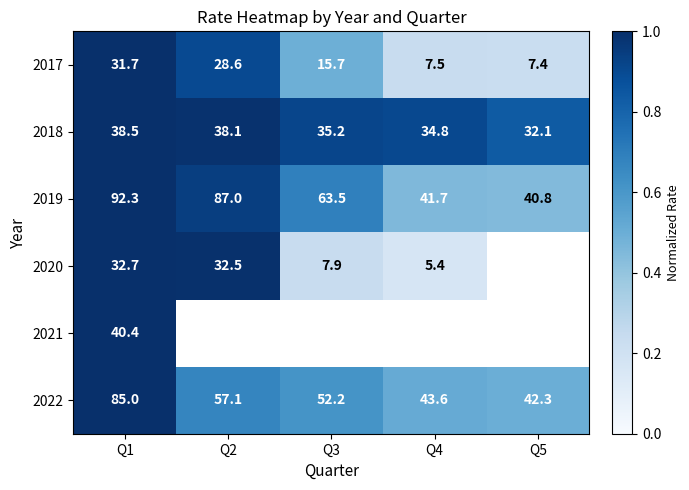

What is the difference between the maximum and minimum values in the 2019 series?

51.5